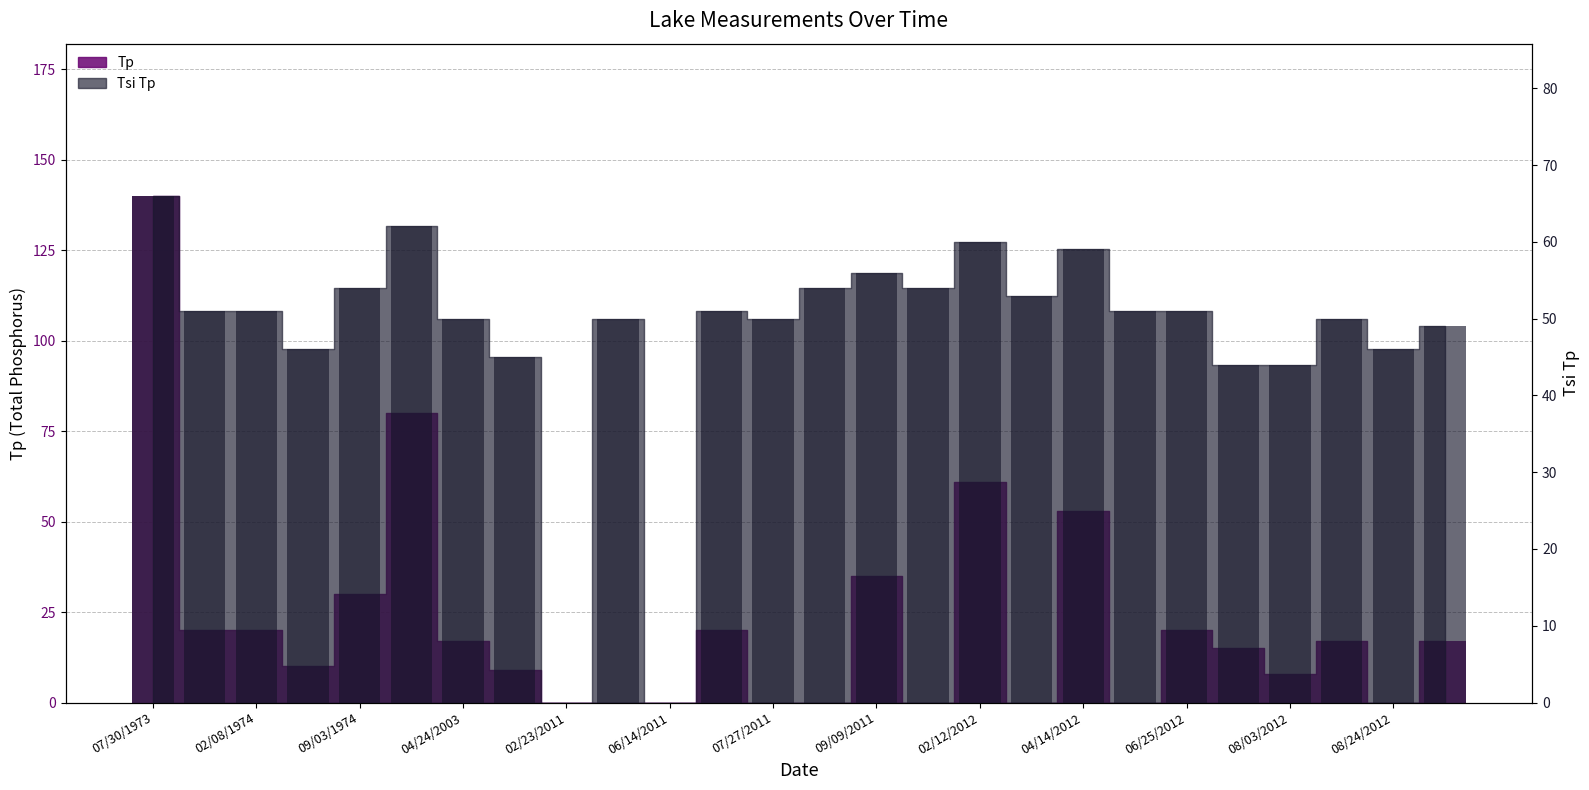

What is the maximum value for Tsi Tp?

66